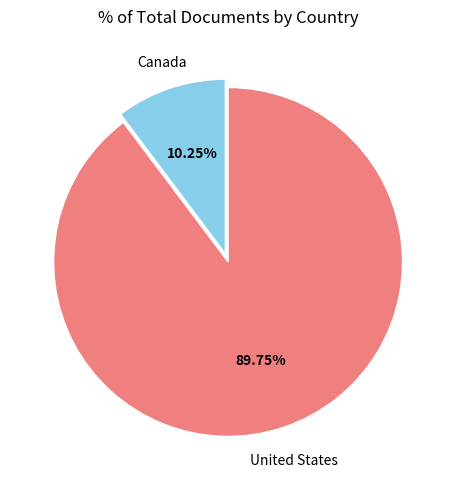

Does any single category account for the majority?

Yes